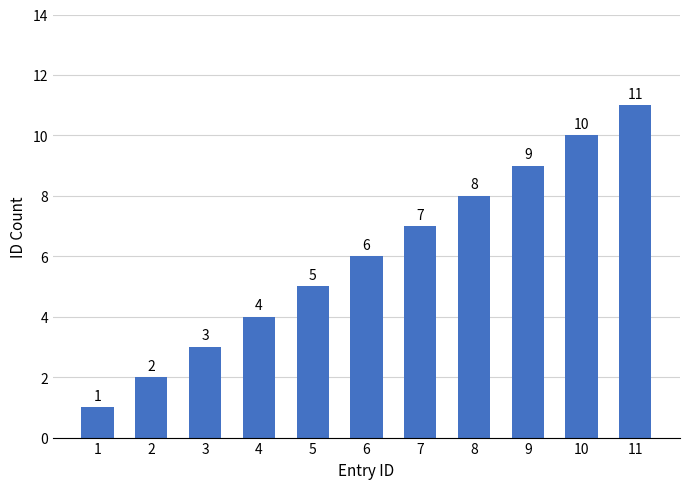

What is the maximum value shown in the chart?

11